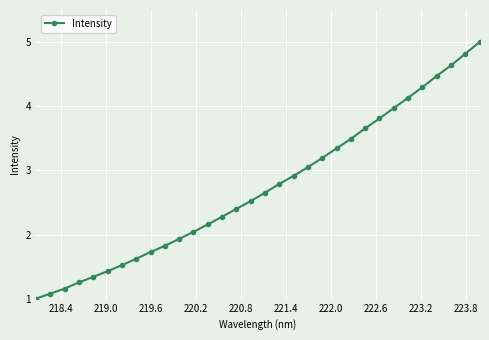

What is the value of the 10th point from the left?

1.8